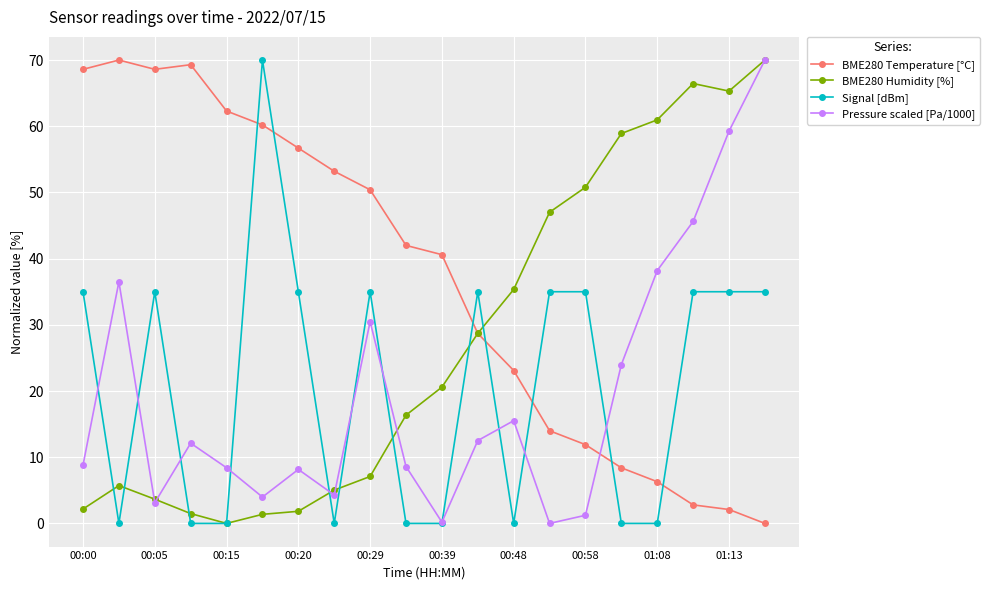

True or false: Signal [dBm] has more than 2 interior local peaks.

True